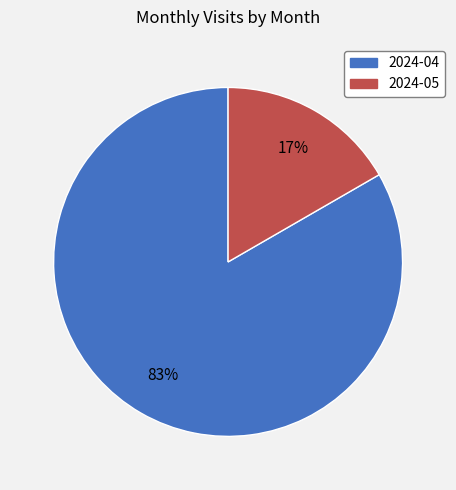

Count the number of slices in the pie.

2